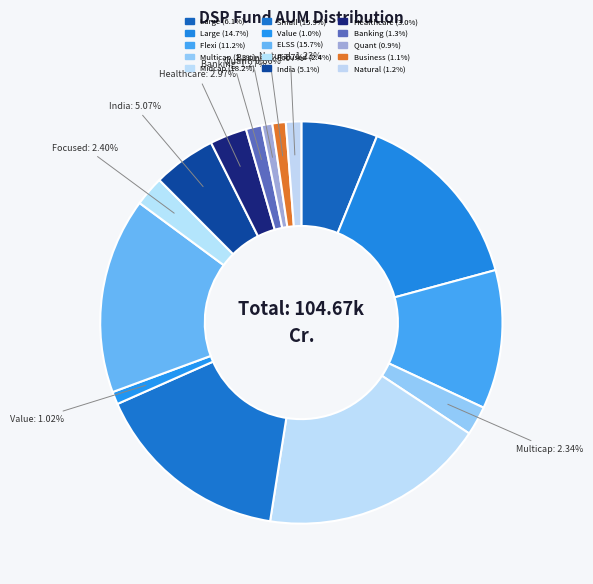

How many slices are in this pie chart?

15